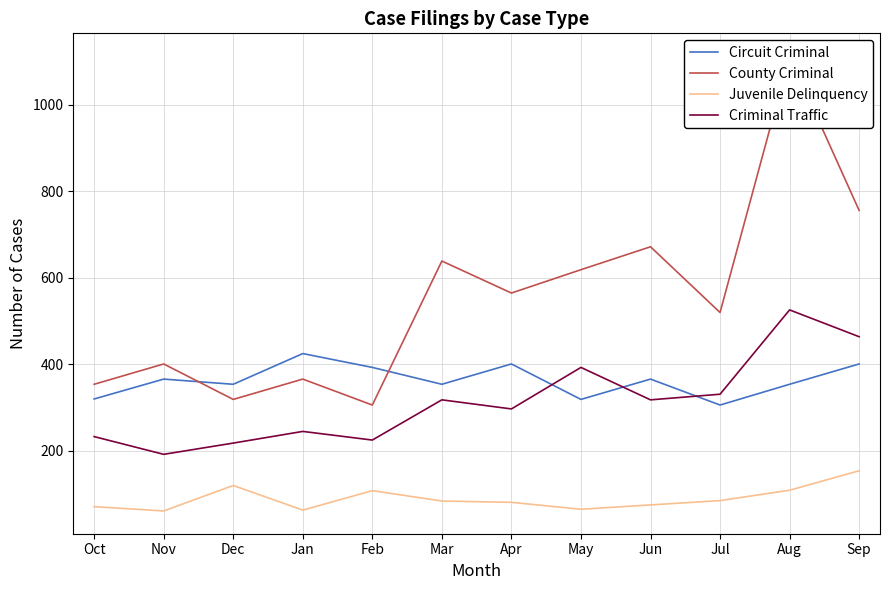

Which series has the largest total across all categories?

County Criminal